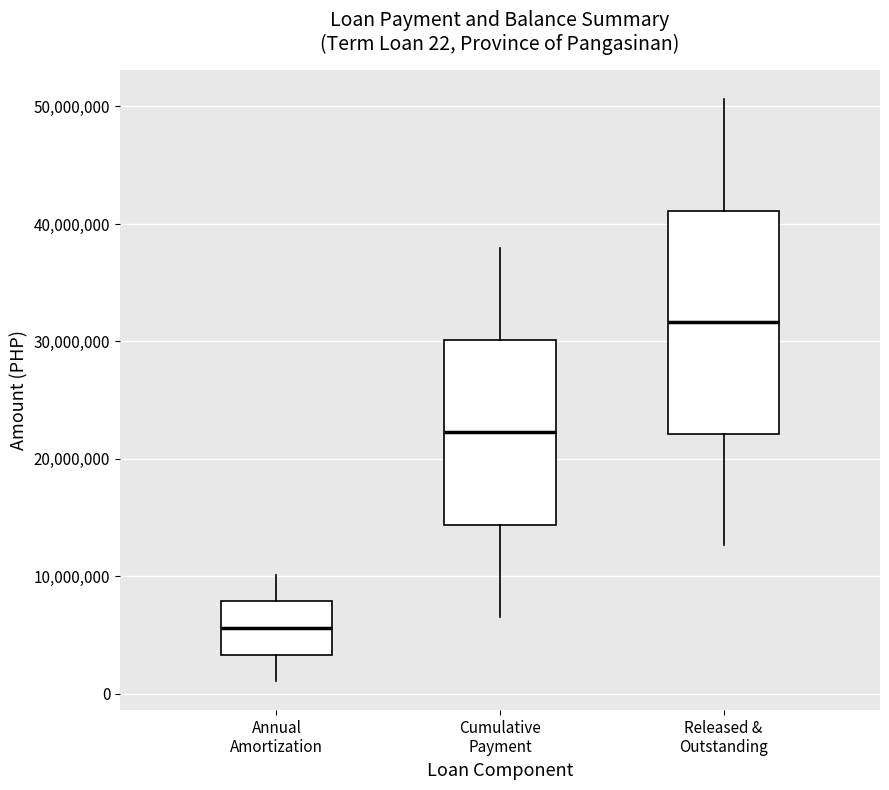

Which box is the tallest, from its lower edge to its upper edge?

Released & Outstanding